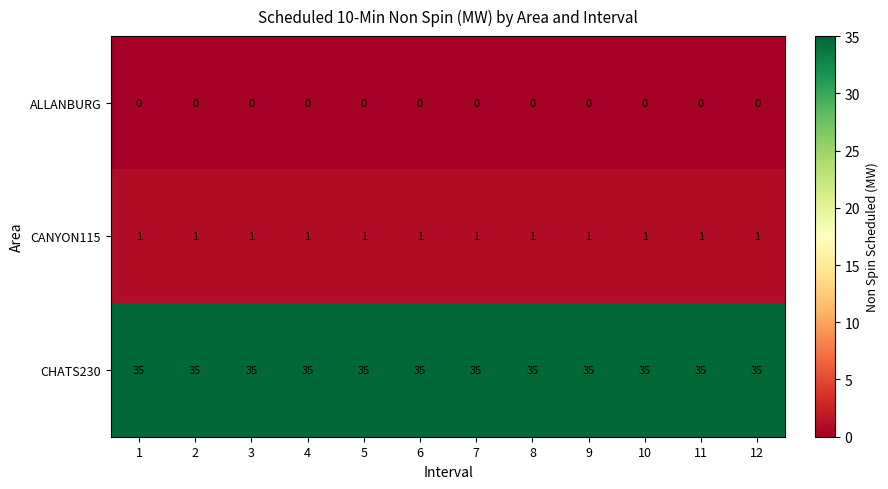

The value of CHATS230 at 7 is 35. True or false?

True